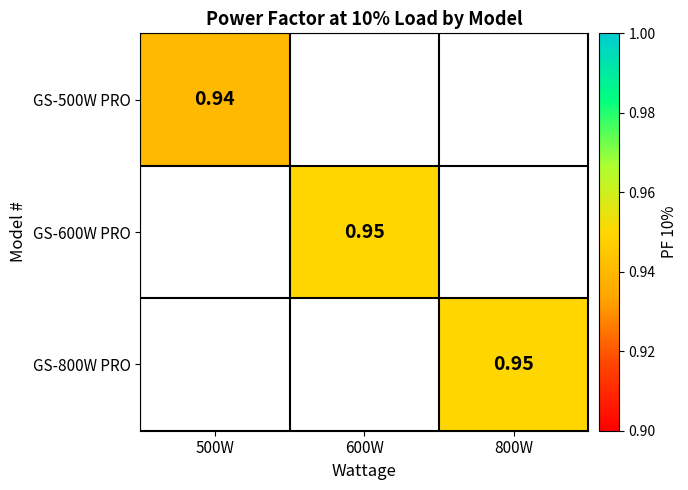

True or false: GS-600W PRO has a value of 0.9 at 600W.

True